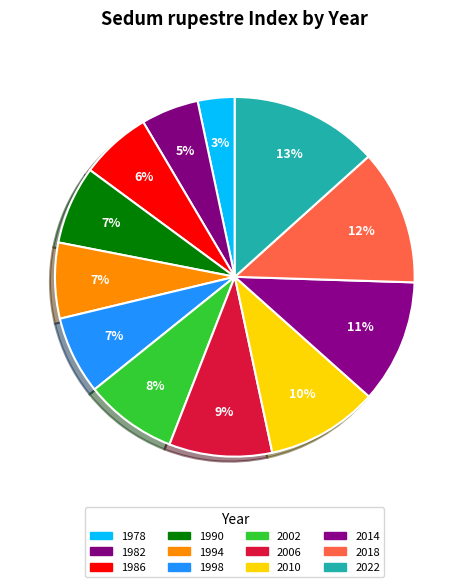

Count the number of slices in the pie.

12